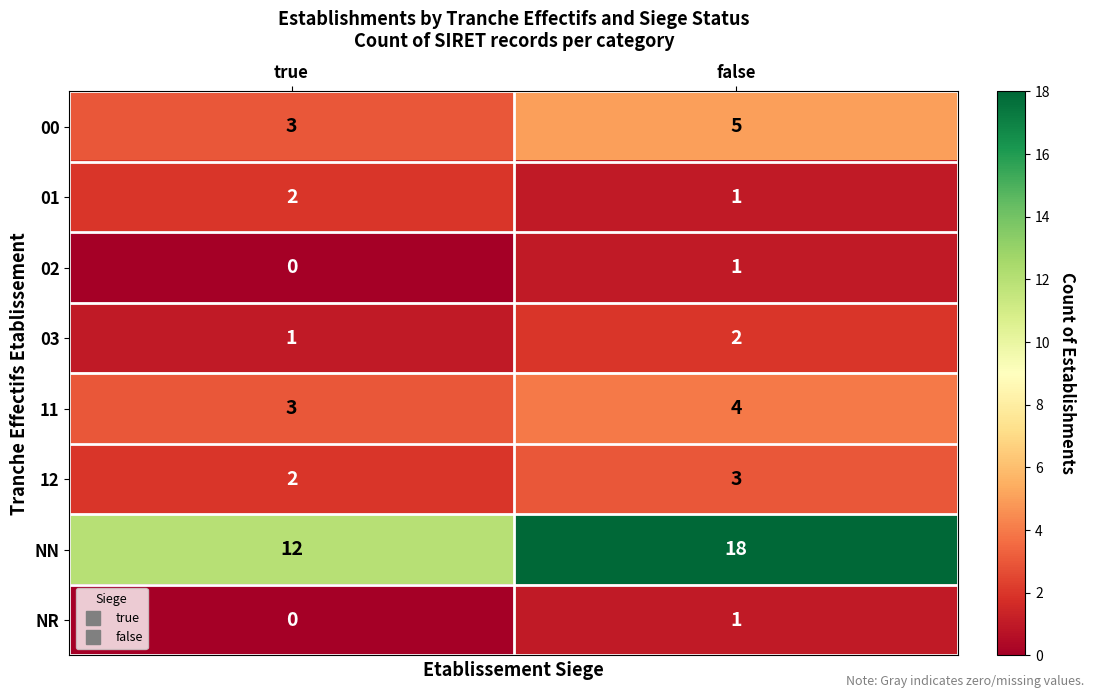

What is the sum of all 00 values?

8